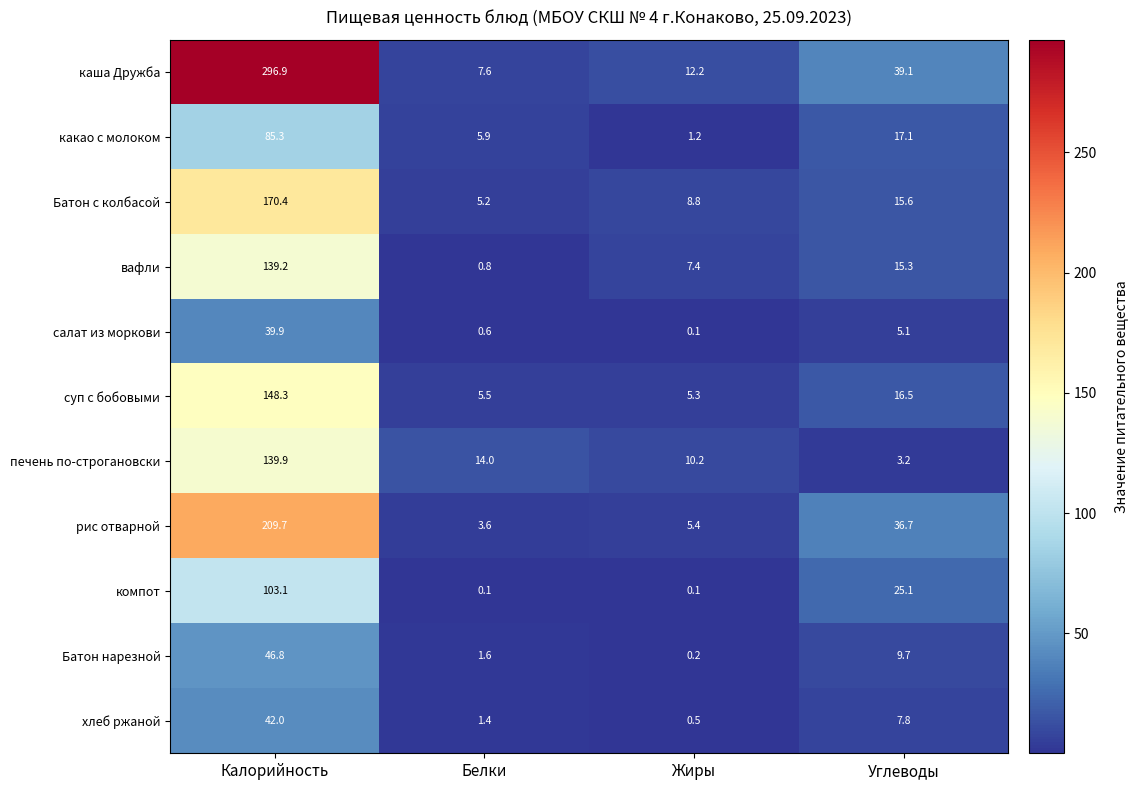

At which category is the sum across all series the highest?

Калорийность